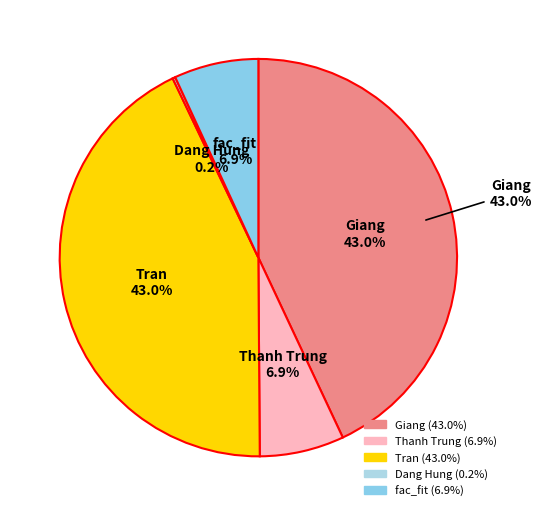

Do Tran and fac_fit together represent more than half of the pie?

No